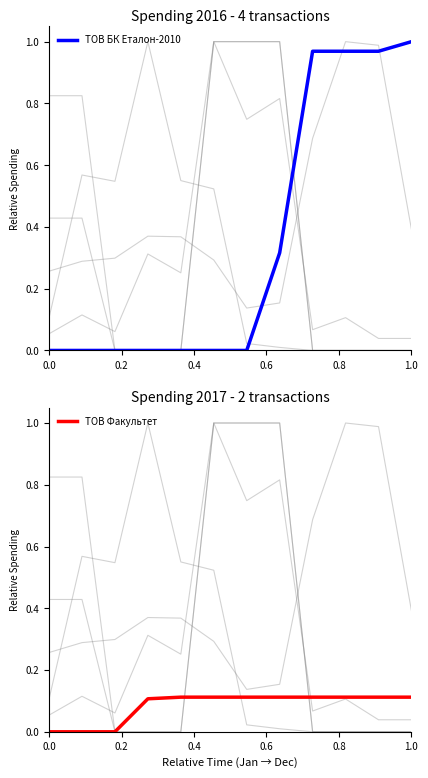

The value of ТОВ БК Еталон-2010 at 0.0 is 0.0. True or false?

True